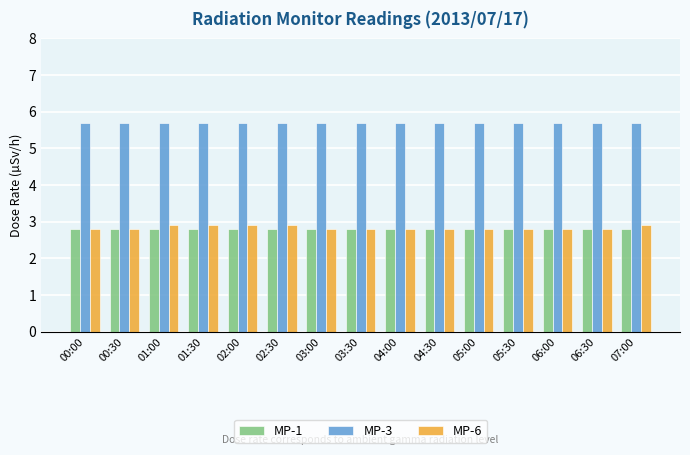

Which series has the largest range (max minus min)?

MP-6